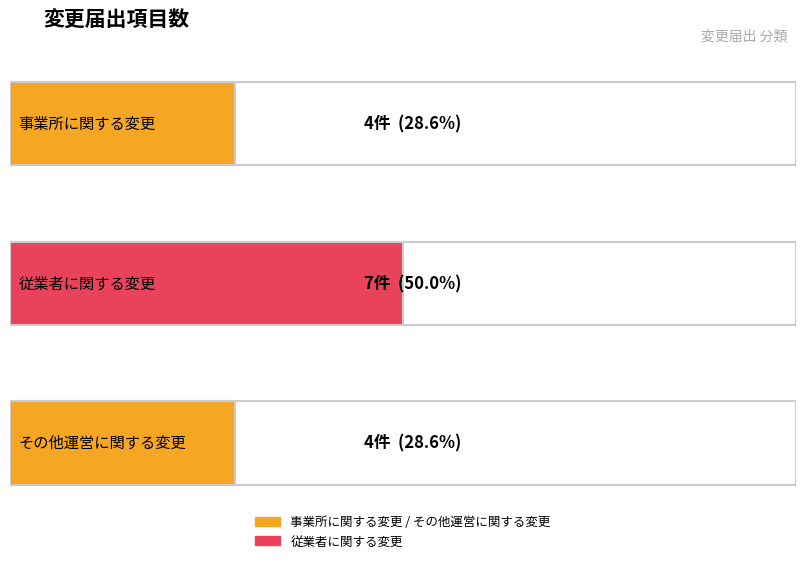

Approximately how many times larger is the value at 事業所に関する変更 compared to 従業者に関する変更?

0.6